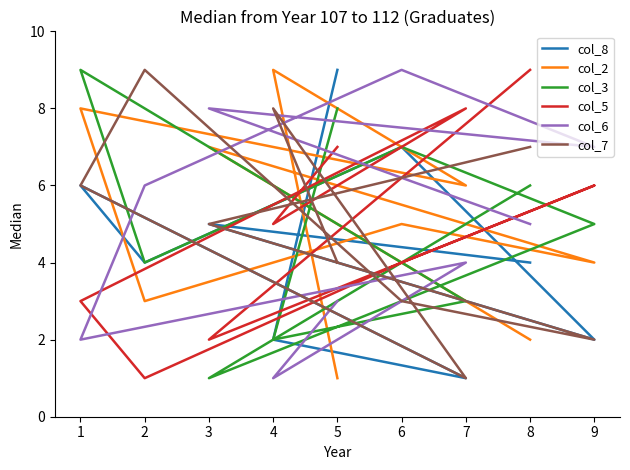

What is the highest value of the col_7 series?

9